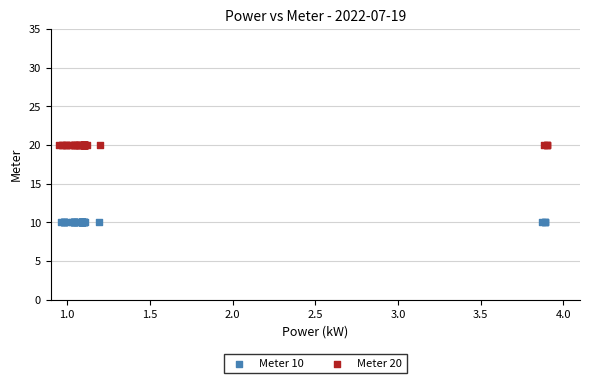

What are all the series names shown in the legend?

Meter 10, Meter 20